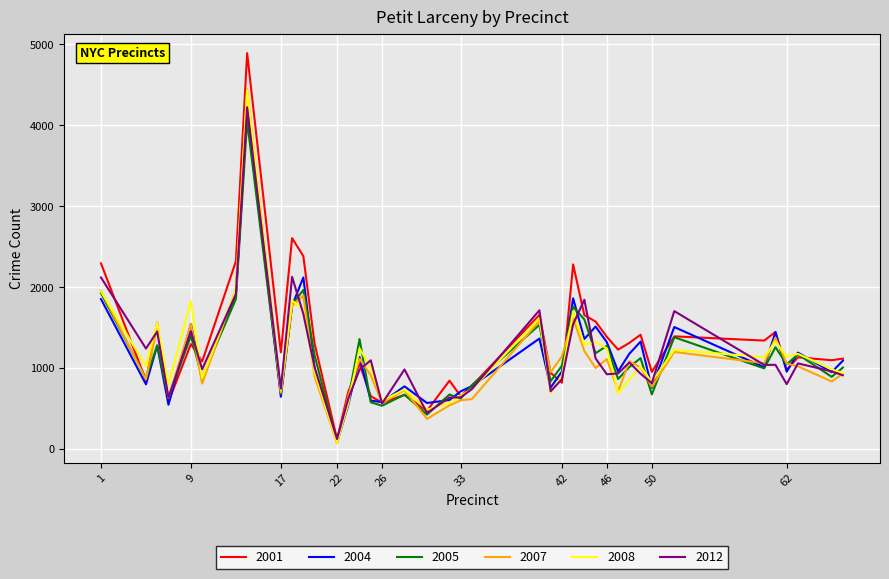

What is the average value of the 2001 series?

1314